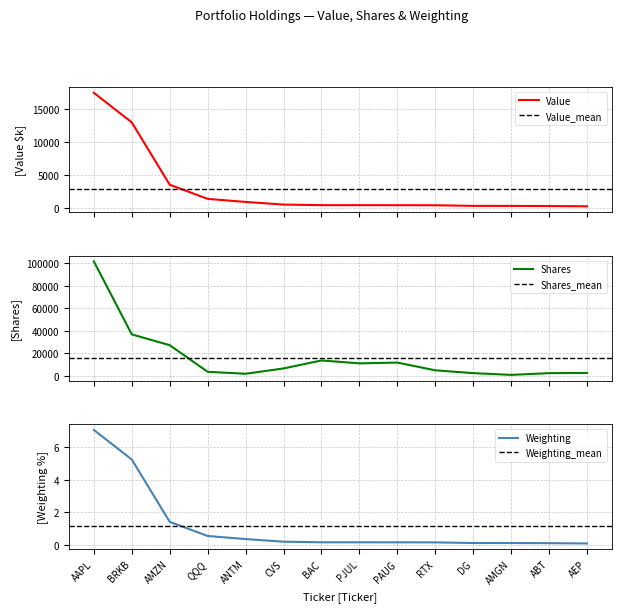

What is the sum of all Value values?

39022